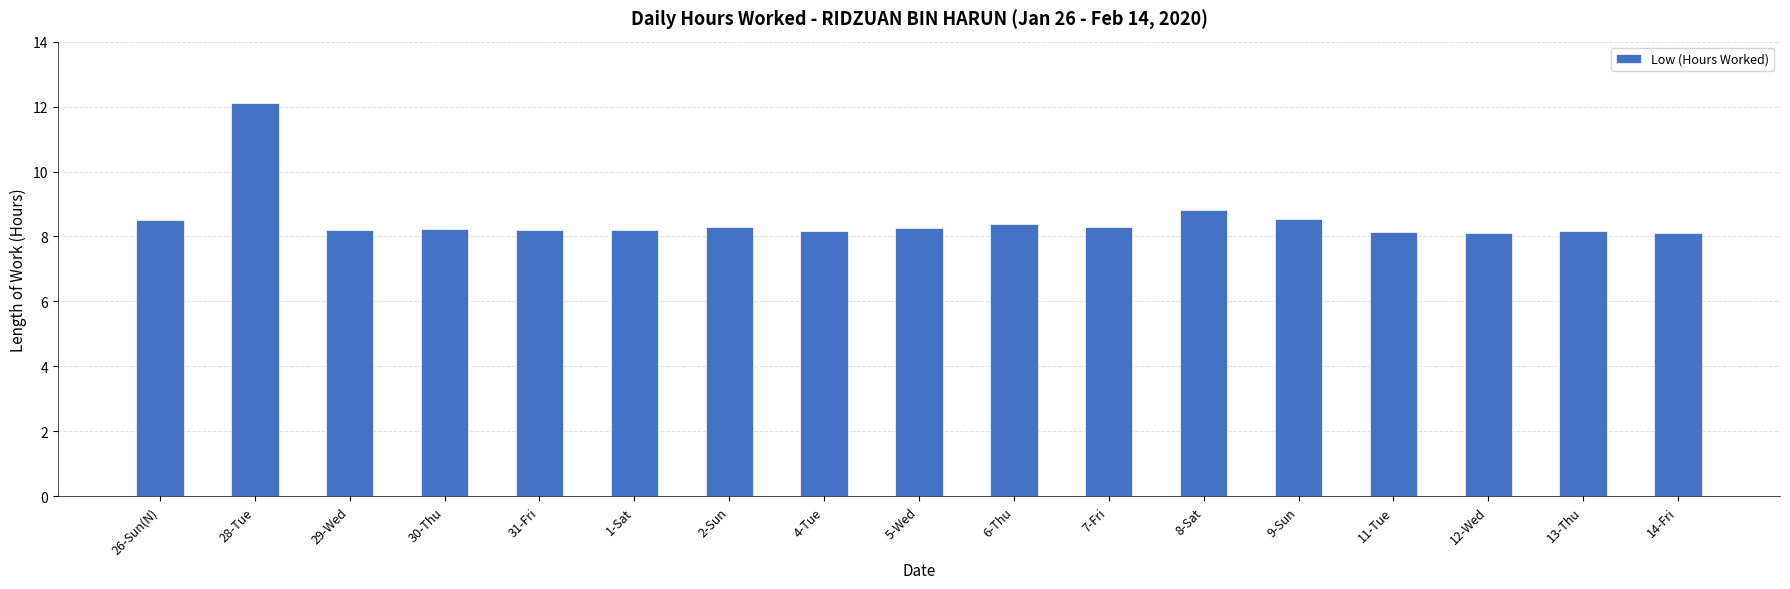

What is the smallest value displayed?

8.1